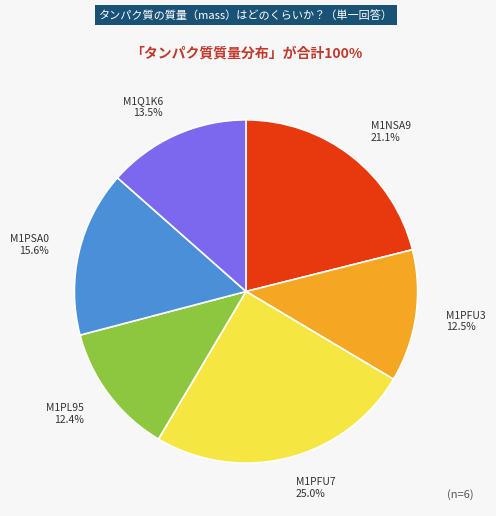

Is there any slice that represents more than half of the pie?

No